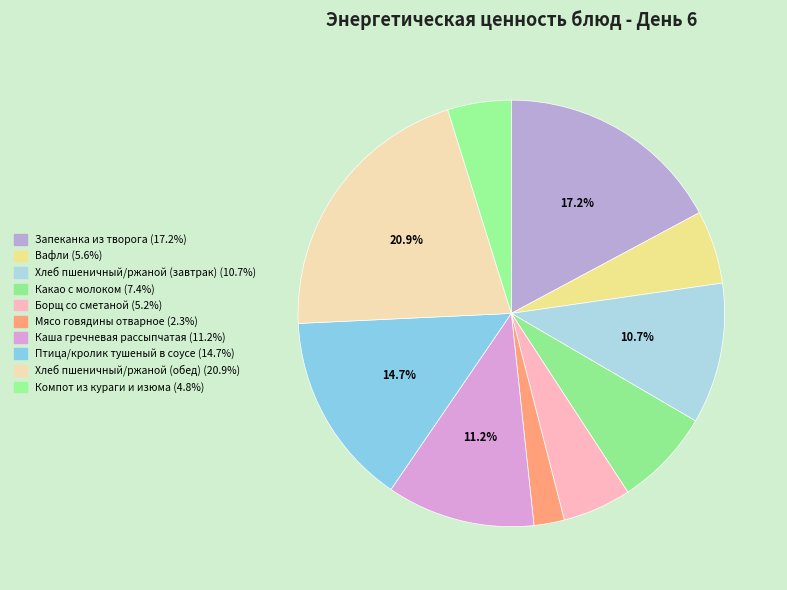

Between Вафли and Хлеб пшеничный/ржаной (обед), which is larger?

Хлеб пшеничный/ржаной (обед)